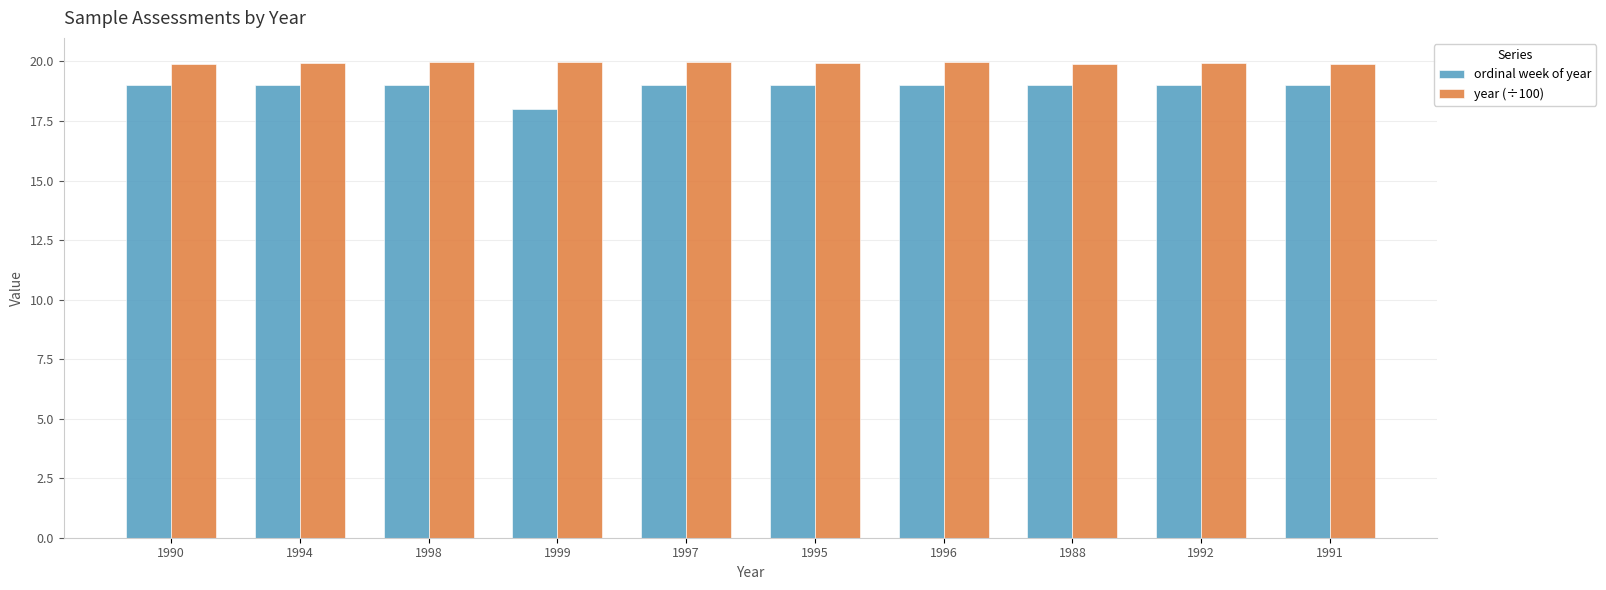

What is the greatest value displayed?

20.0